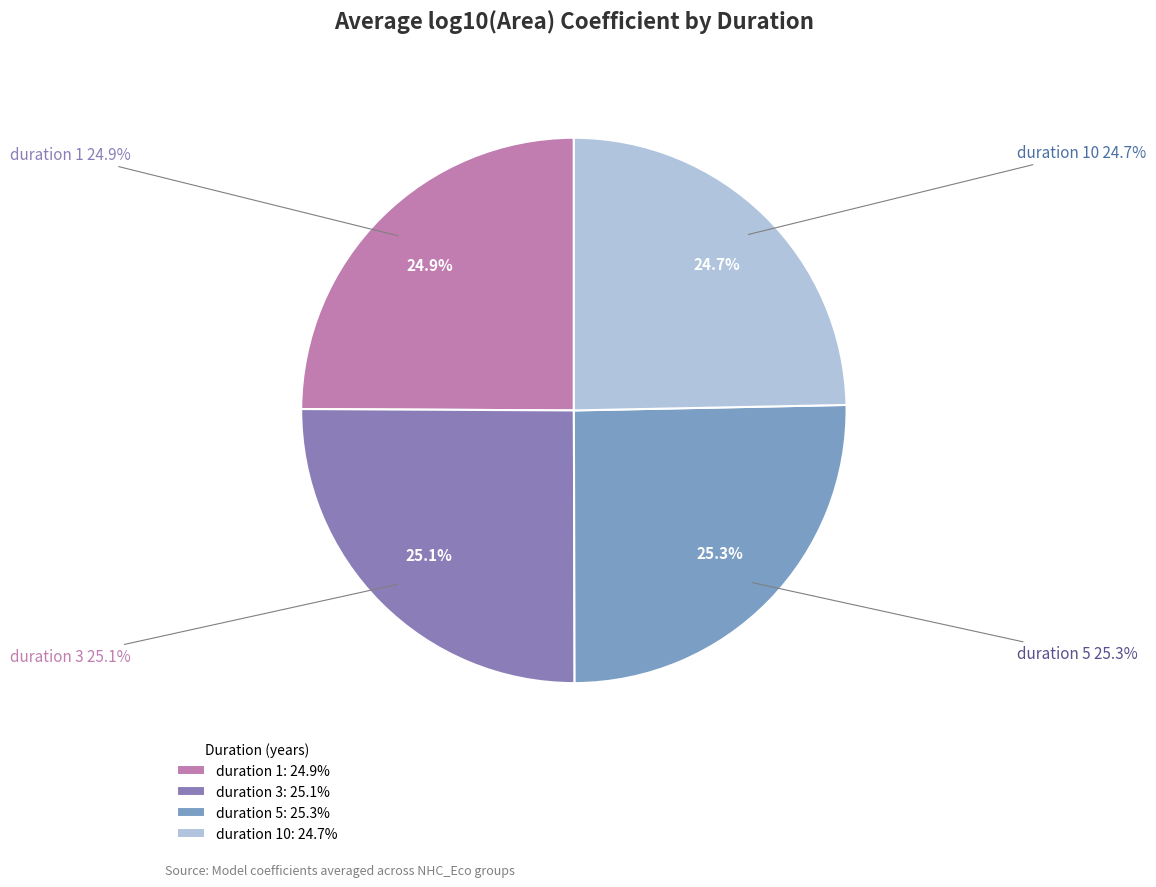

Is there any slice that represents more than half of the pie?

No